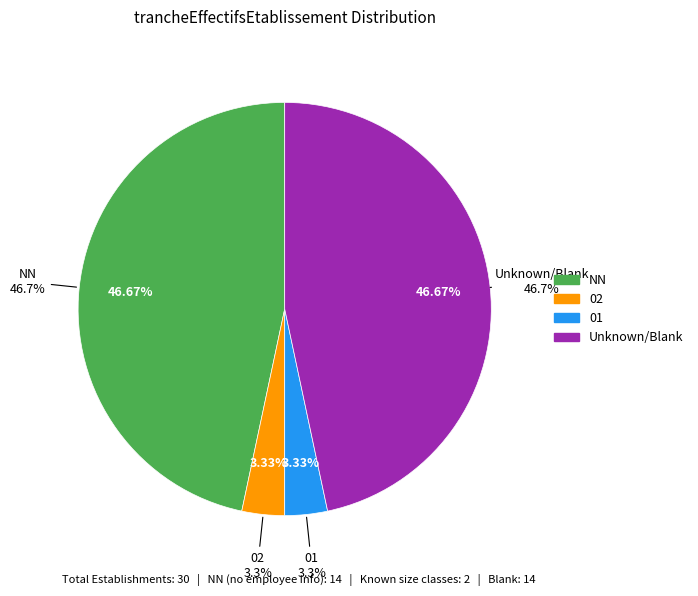

What portion of the pie excludes ?

53.3%